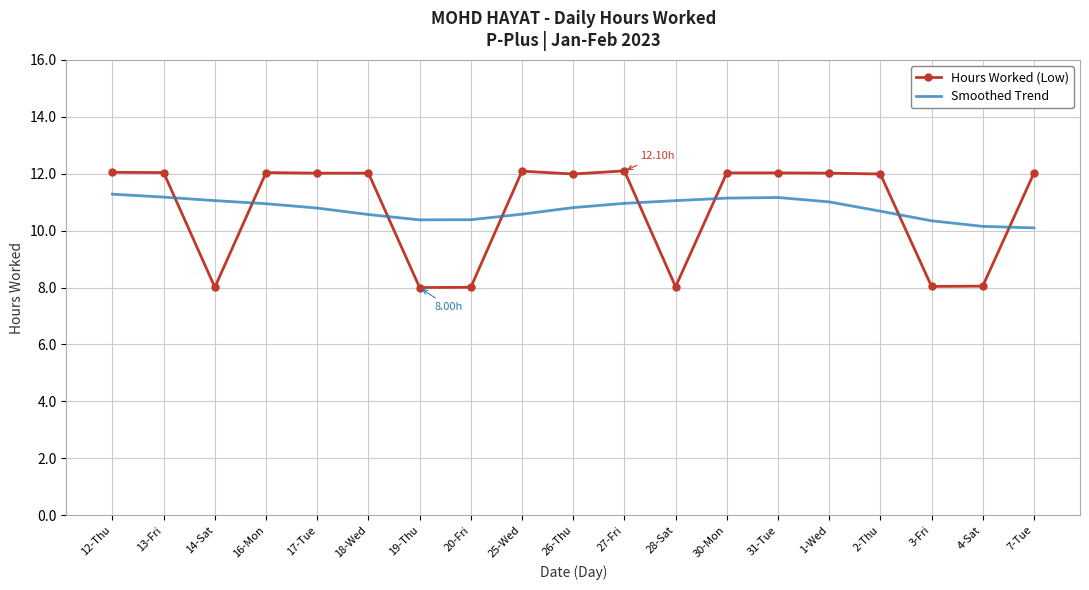

True or false: Smoothed Trend and Hours Worked (Low) cross at least once.

True